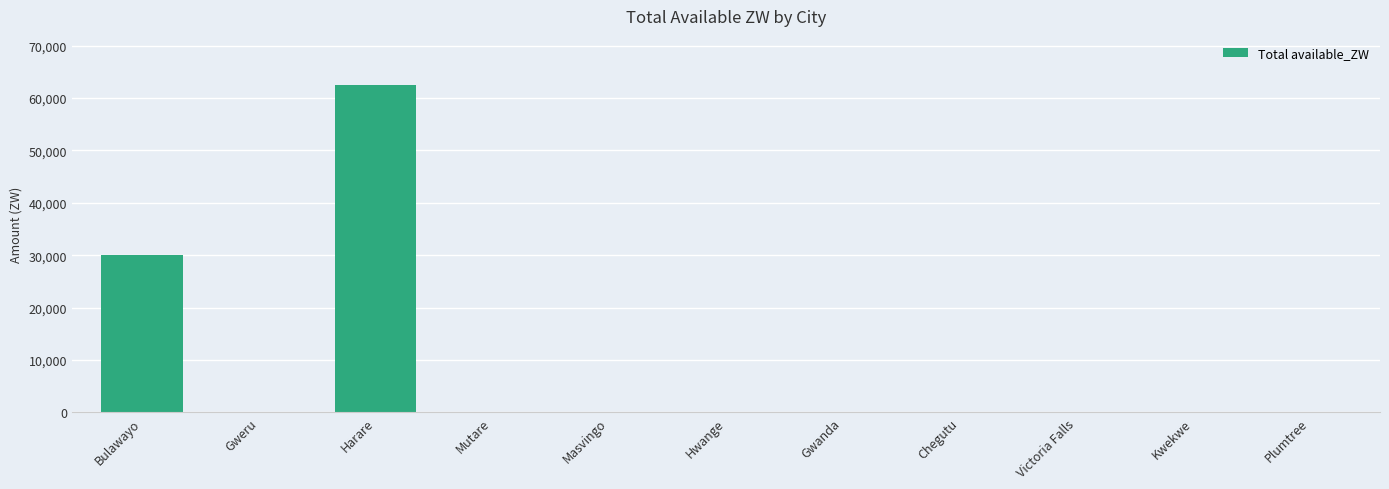

What is the maximum value shown in the chart?

62490.4